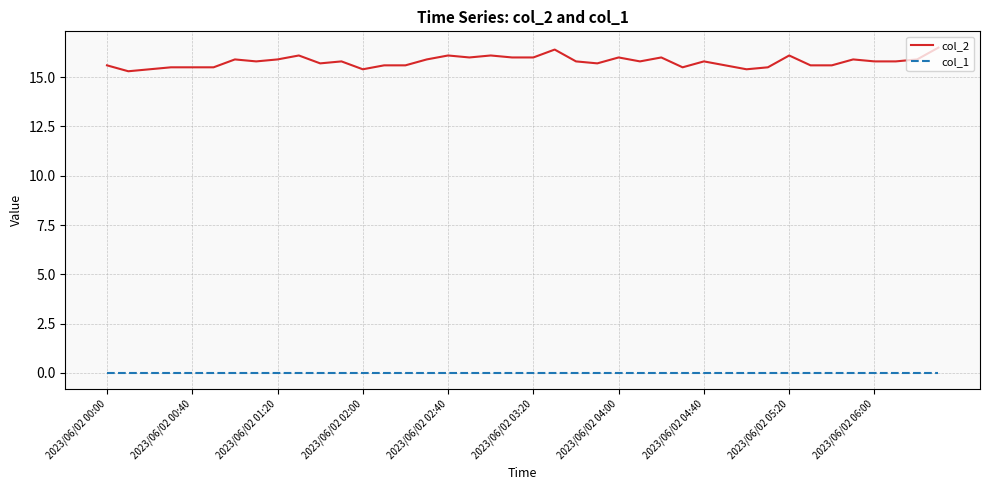

What is the lowest value of the col_2 series?

15.3